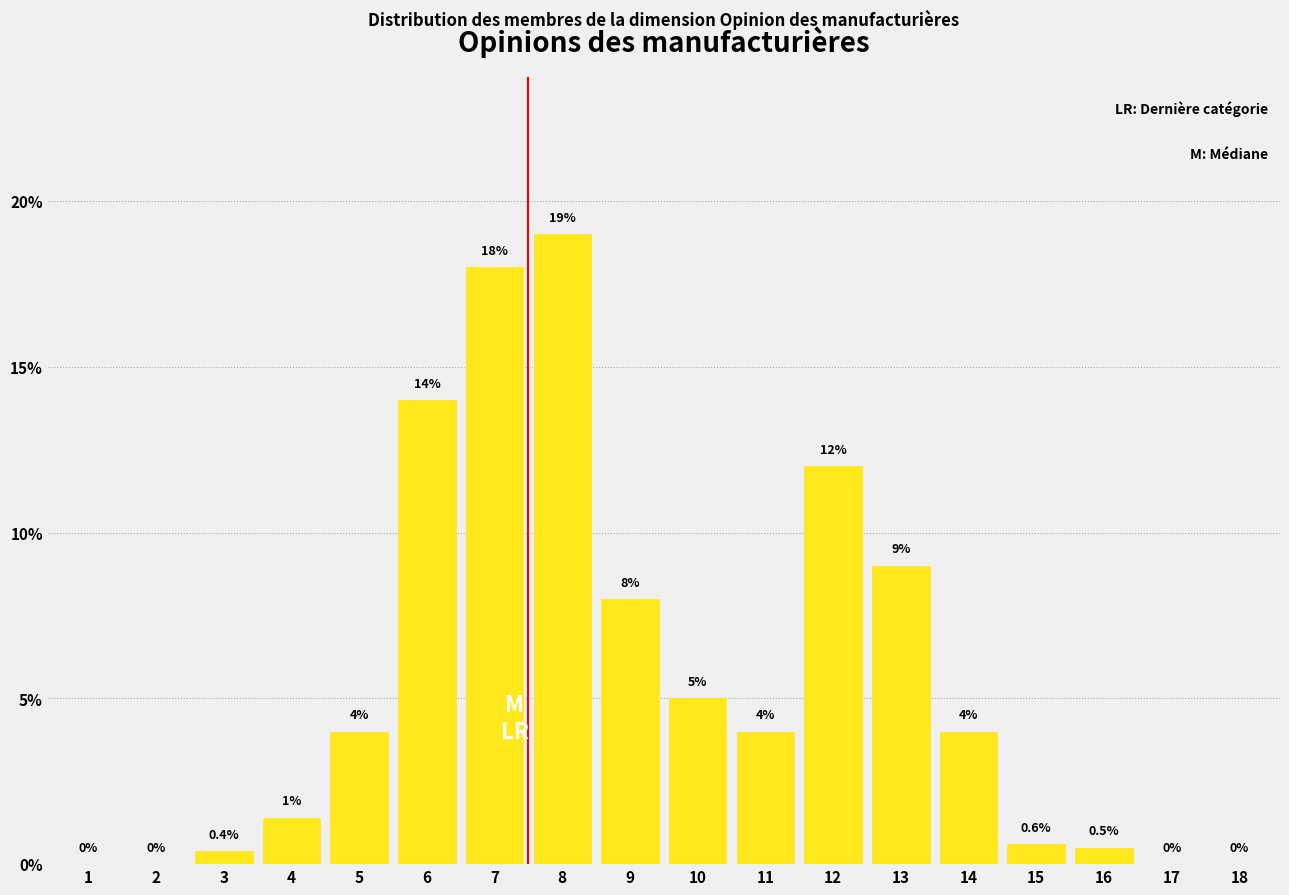

Reading left to right, transcribe all the data shown in this chart.

1=0.0	2=0.0	3=0.4	4=1.4	5=4.0	6=14.0	7=18.0	8=19.0	9=8.0	10=5.0	11=4.0	12=12.0	13=9.0	14=4.0	15=0.6	16=0.5	17=0.0	18=0.0